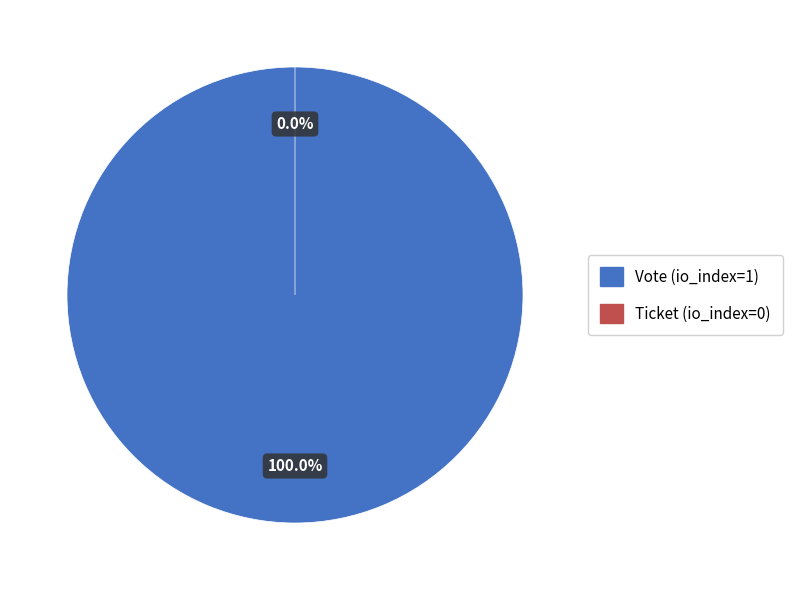

What percentage is the Vote (io_index=1) slice, to the nearest percent?

100%